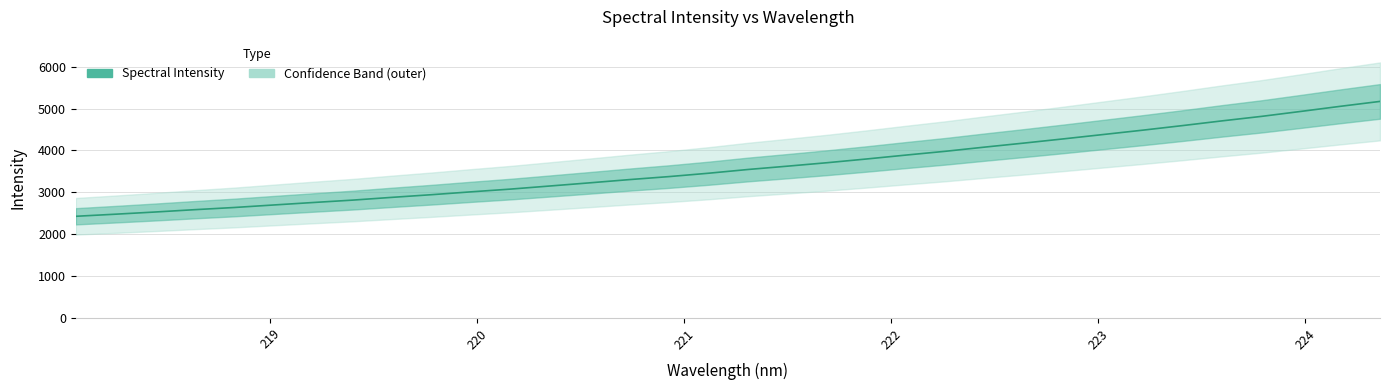

True or false: the data has more than 0 interior local peaks.

False